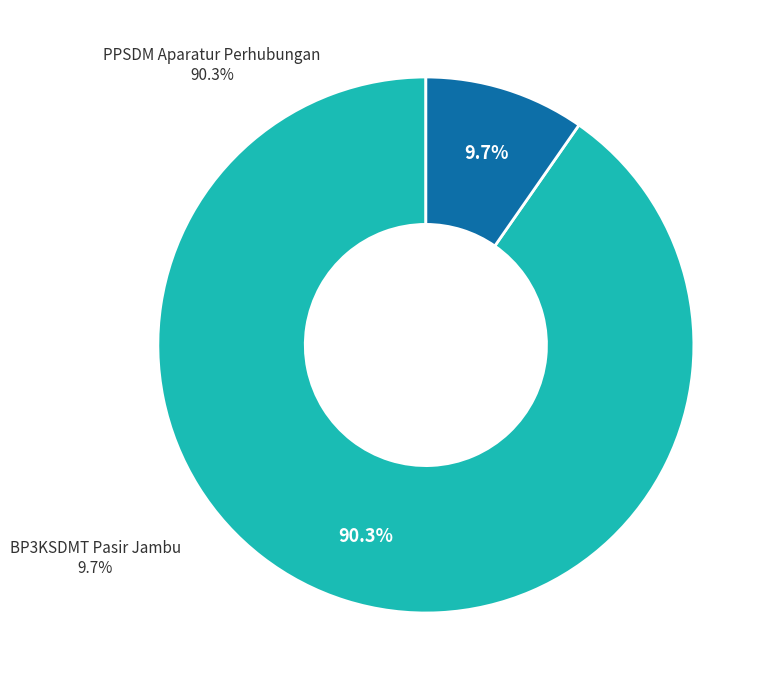

What is the largest slice in the pie chart?

PPSDM Aparatur Perhubungan